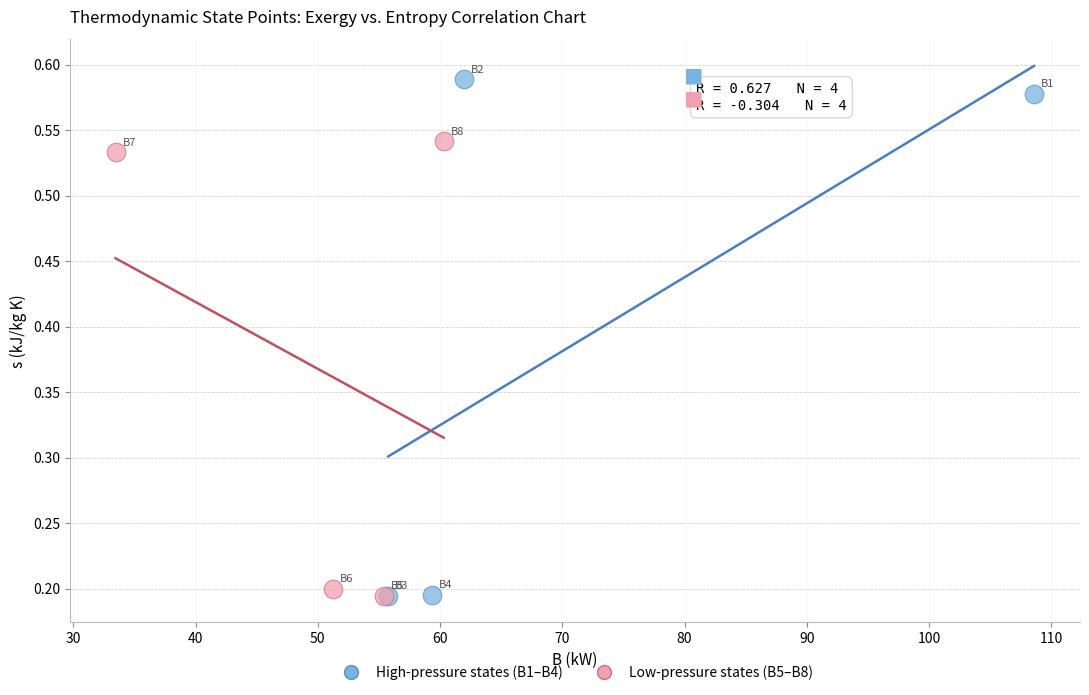

What are all the series names shown in the legend?

High-pressure states (B1–B4), Low-pressure states (B5–B8)